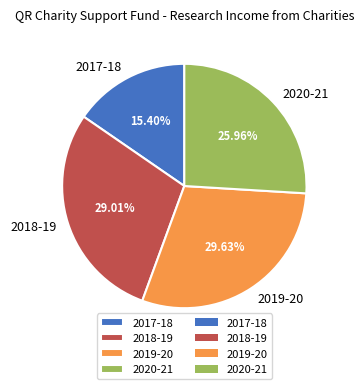

Do 2018-19 and 2019-20 together represent more than half of the pie?

Yes